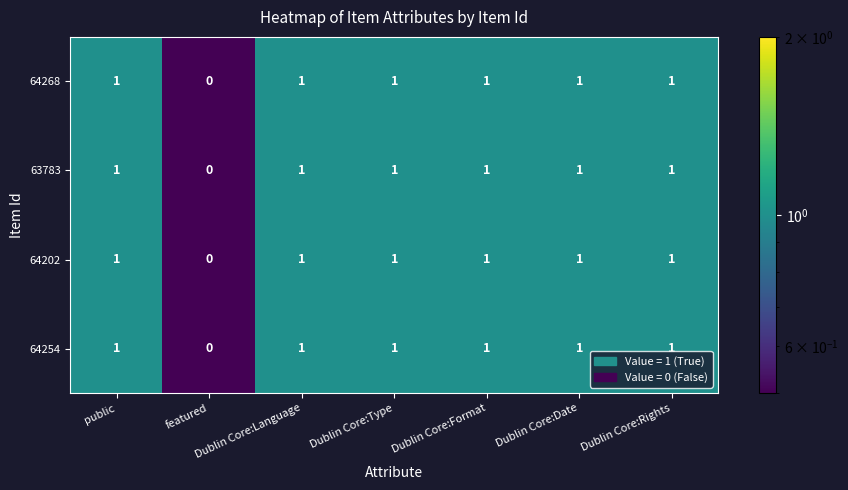

Count the 64268 values in the range 1 to 2.

6